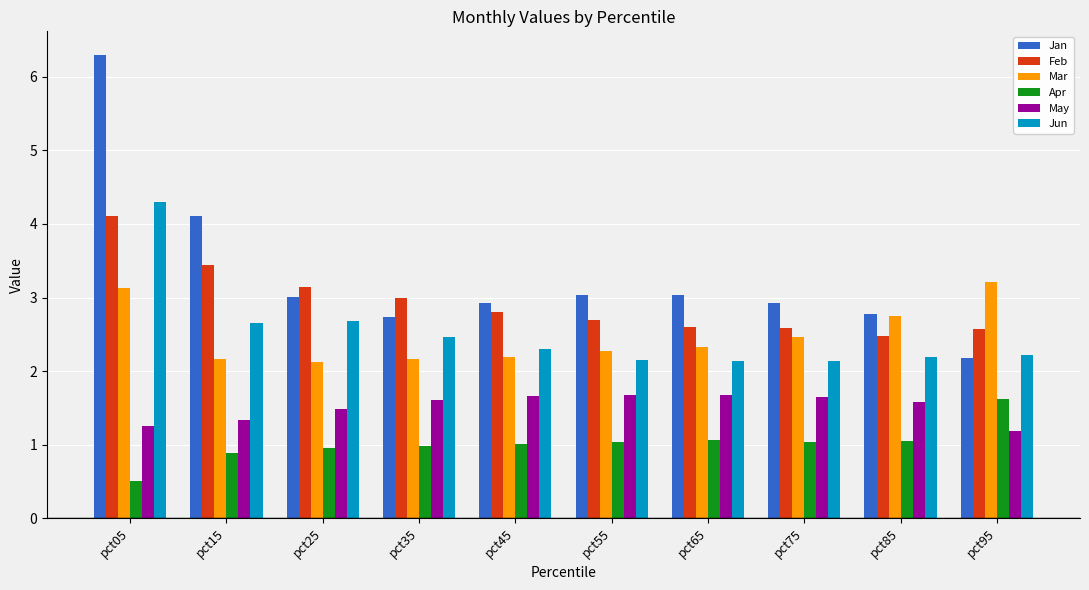

True or false: Apr has a value of 1.4 at pct75.

False